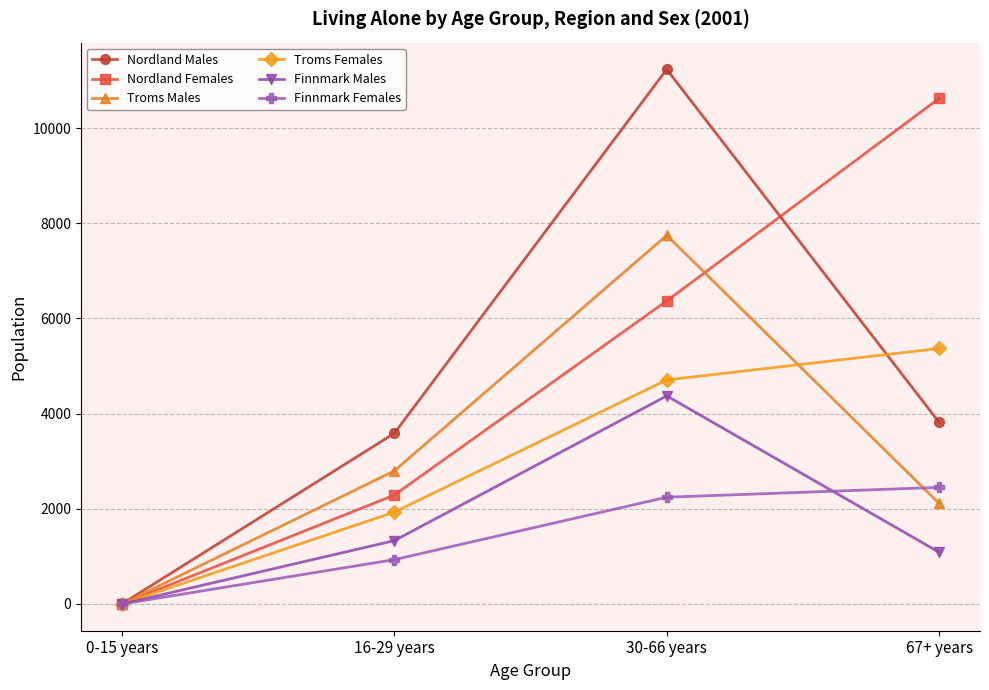

What is the sum of all Troms Males values?

12657